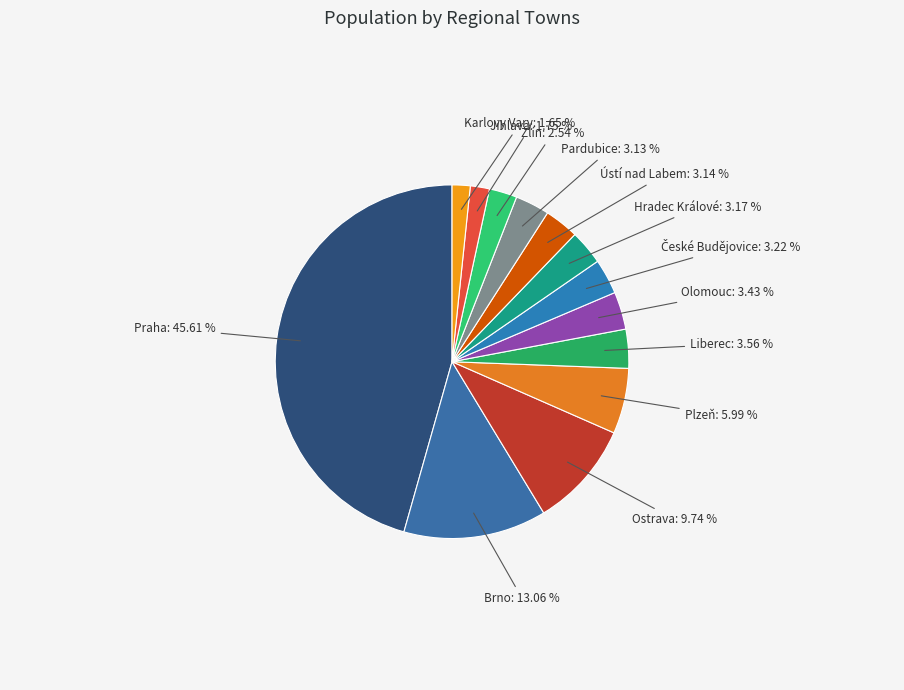

To the nearest percent, what is the average slice percentage?

8%